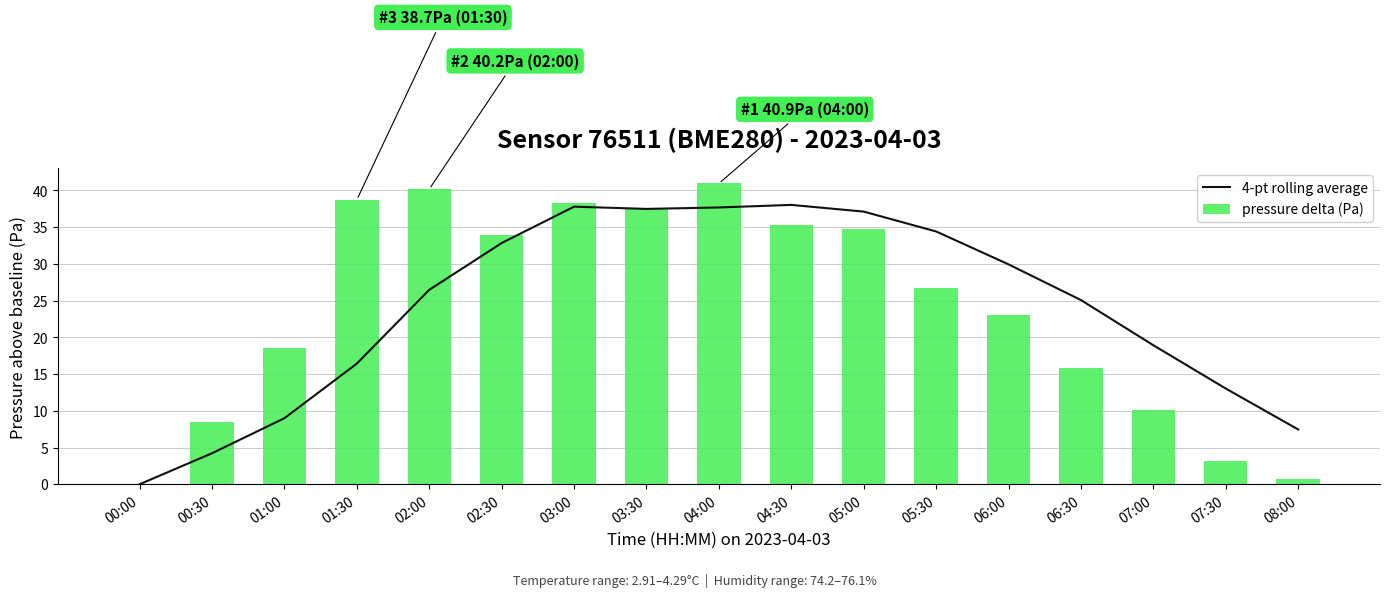

Where is pressure delta (Pa) nearest to the value 20?

01:00